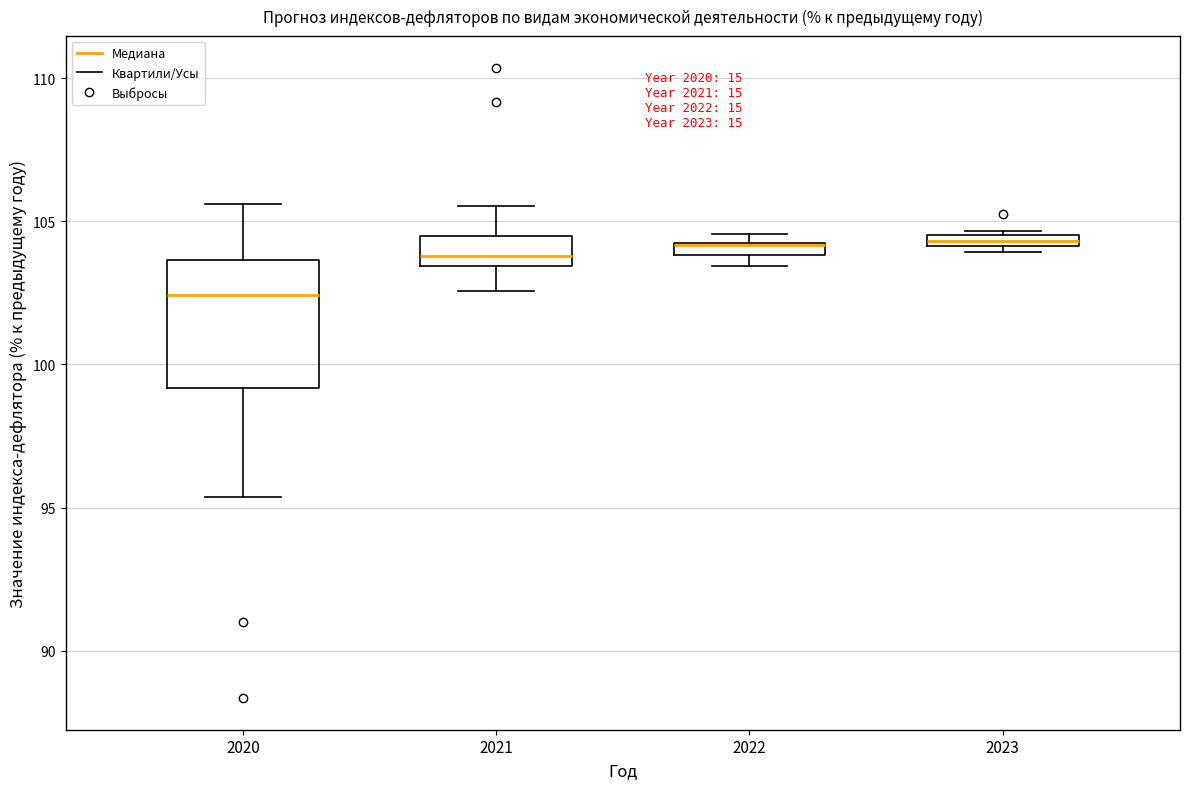

Which box is the tallest, from its lower edge to its upper edge?

2020